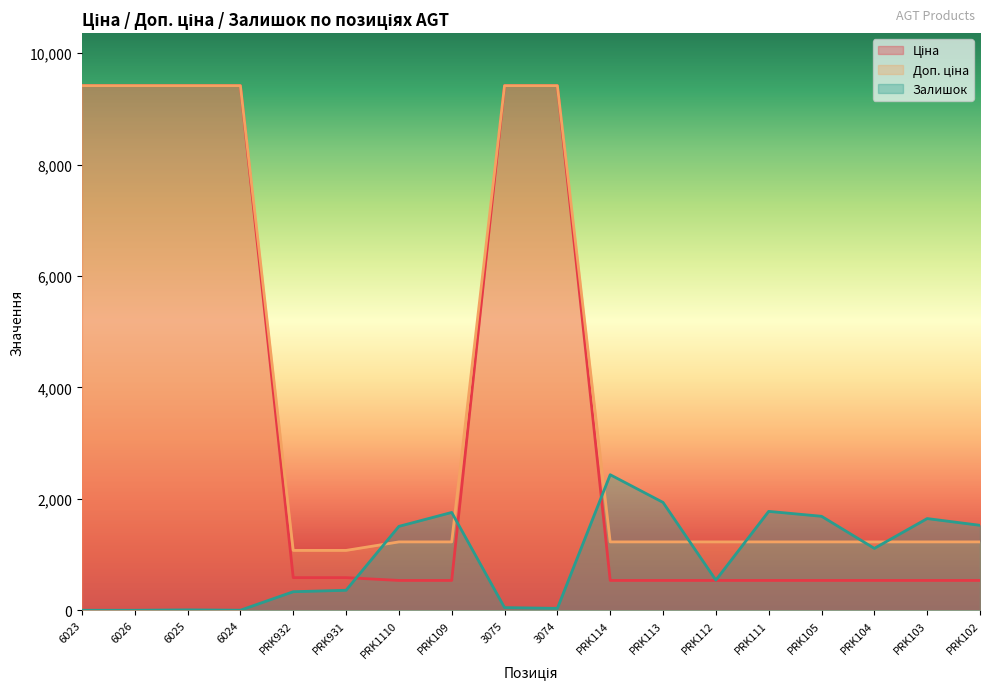

Between 6023 and PRK112, which is larger?

6023